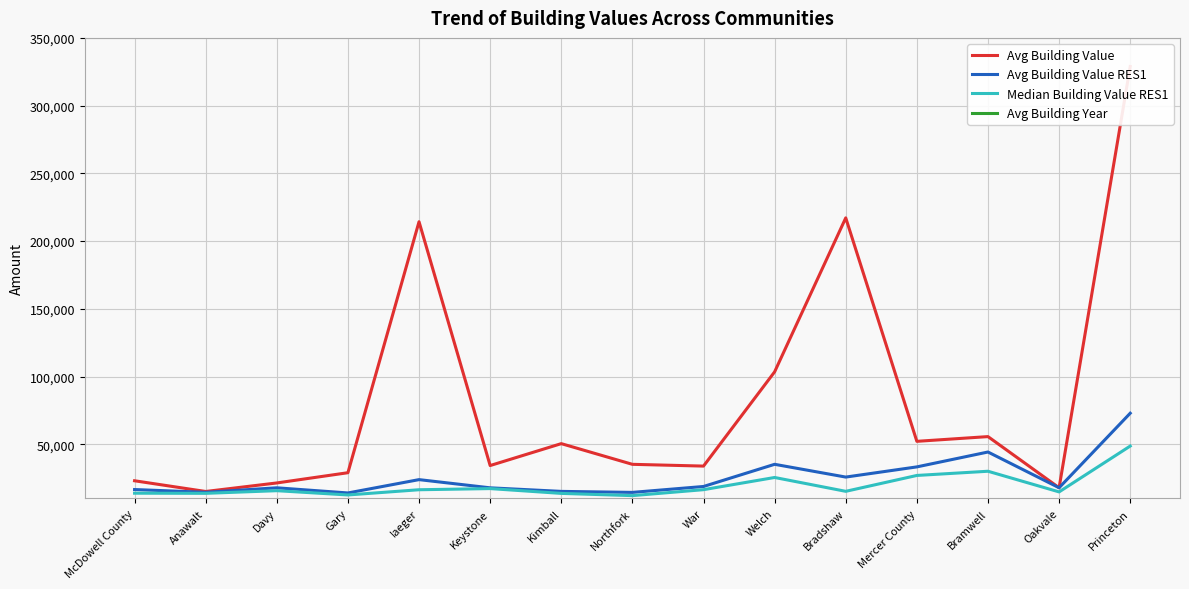

Reading left to right, list all the values displayed in this chart.

Avg Building Value: McDowell County=23074.3	Anawalt=15163.8	Davy=21460.7	Gary=29021.0	Iaeger=214287.9	Keystone=34313.2	Kimball=50483.3	Northfork=35211.5	War=33909.5	Welch=103486.2	Bradshaw=217131.5	Mercer County=52181.9	Bramwell=55674.8	Oakvale=17913.7	Princeton=328867.6
Avg Building Value RES1: McDowell County=16599.1	Anawalt=14558.0	Davy=17877.9	Gary=14077.8	Iaeger=23916.0	Keystone=17865.6	Kimball=15236.1	Northfork=14498.6	War=18852.6	Welch=35224.2	Bradshaw=25800.0	Mercer County=33318.9	Bramwell=44299.7	Oakvale=17913.7	Princeton=72938.0
Median Building Value RES1: McDowell County=13900.0	Anawalt=13800.0	Davy=15750.0	Gary=12600.0	Iaeger=16450.0	Keystone=17300.0	Kimball=13750.0	Northfork=12100.0	War=16500.0	Welch=25500.0	Bradshaw=15280.0	Mercer County=27000.0	Bramwell=30100.0	Oakvale=14850.0	Princeton=48700.0
Avg Building Year: McDowell County=1942.5	Anawalt=1936.1	Davy=1935.3	Gary=1916.0	Iaeger=1943.1	Keystone=1940.3	Kimball=1937.7	Northfork=1932.4	War=1929.9	Welch=1945.0	Bradshaw=1961.5	Mercer County=1964.3	Bramwell=1921.9	Oakvale=1949.8	Princeton=1974.8